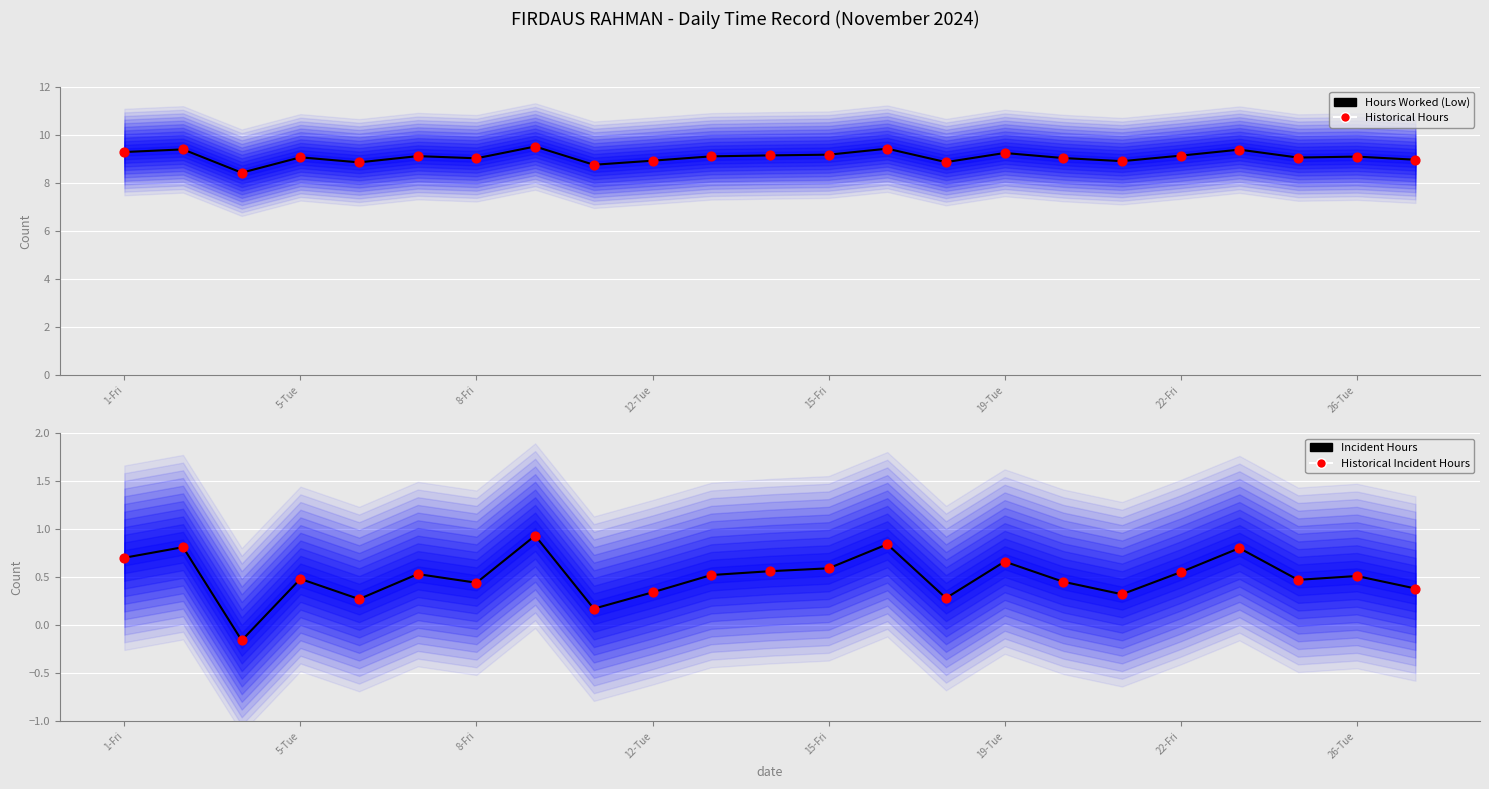

Which series has the widest spread of Y values?

Hours Worked (Low)